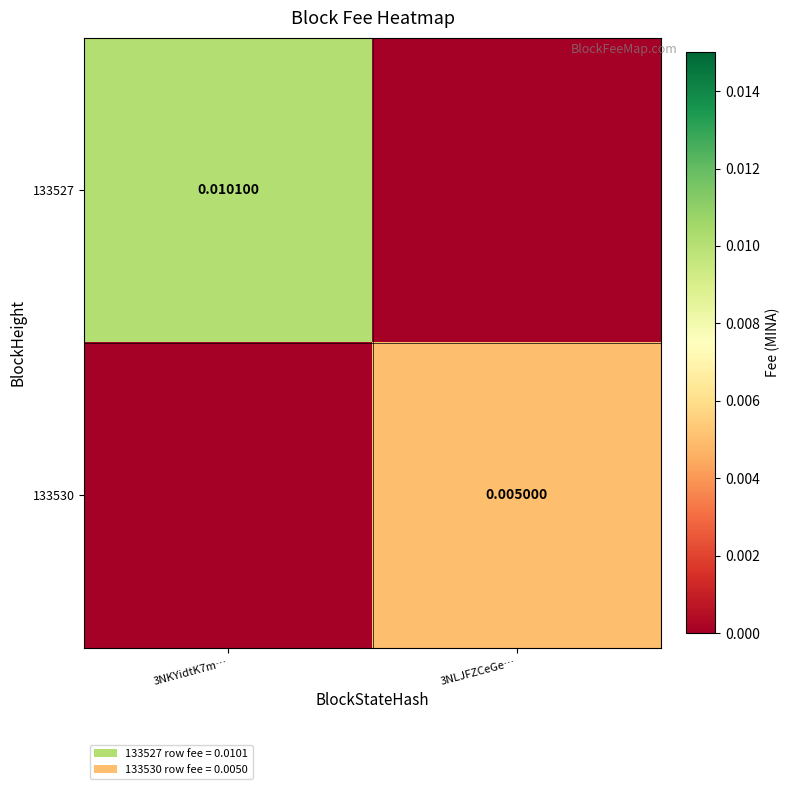

Is the value of 133527 at 3NKYidtK7m… greater than the value of 133530 at 3NLJFZCeGe…?

Yes